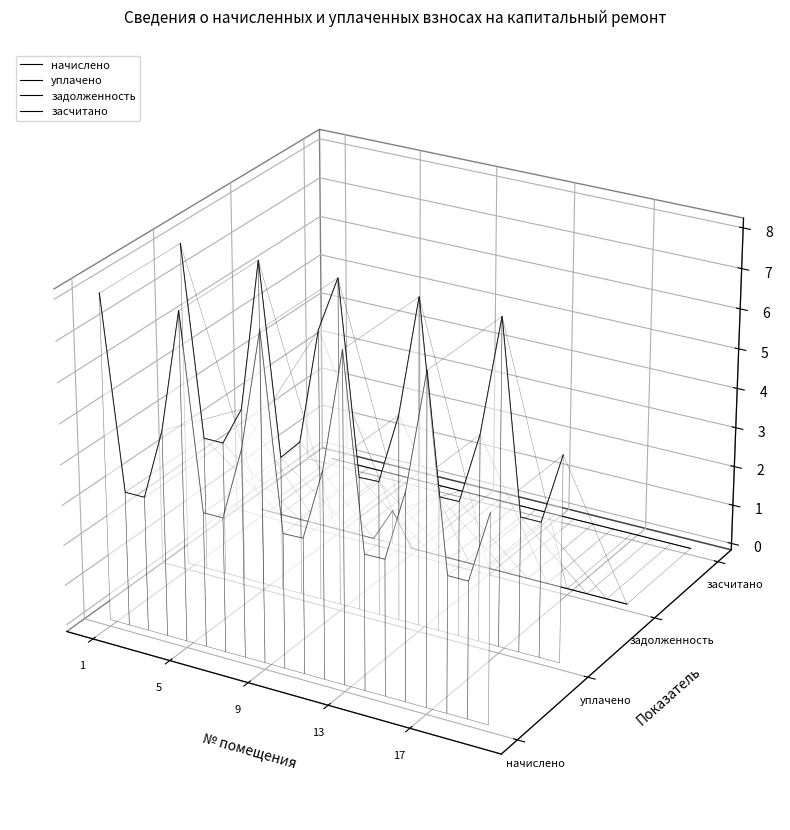

How many lines are shown in the chart?

4